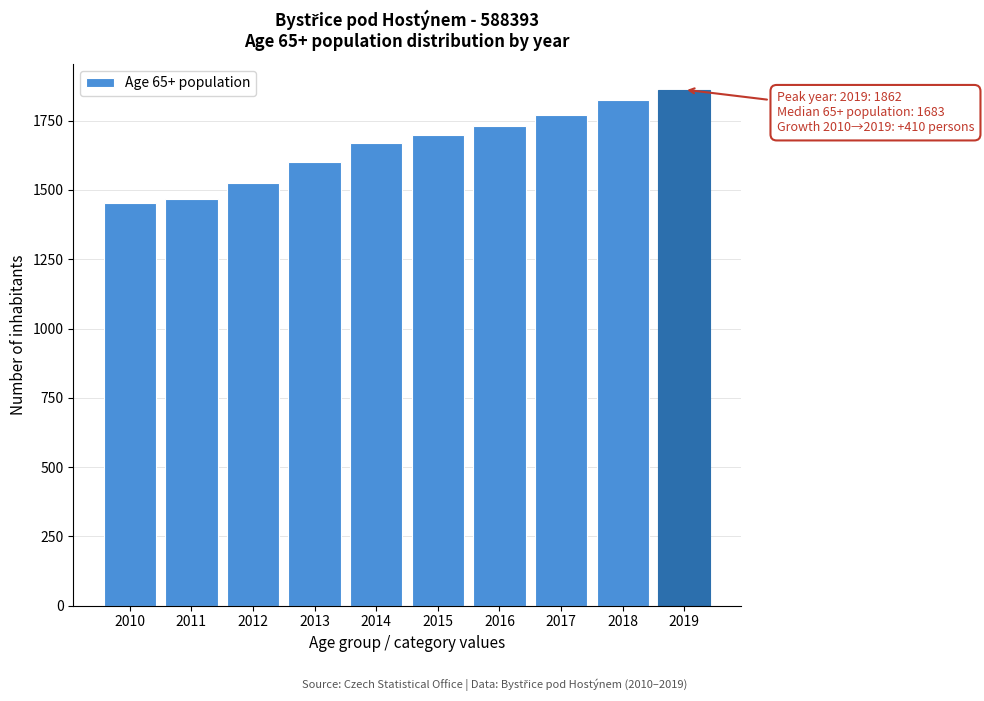

Reading right to left, extract all data points from this chart.

1862	1824	1769	1732	1697	1669	1601	1524	1469	1452